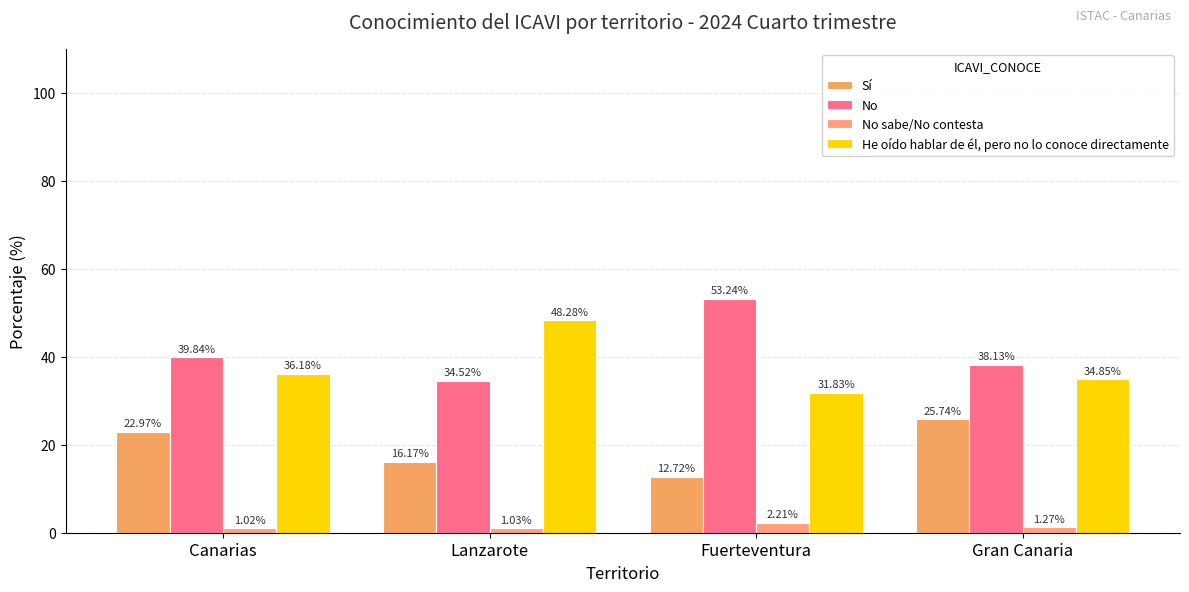

The value of He oído hablar de él, pero no lo conoce directamente at Gran Canaria is 34.9. True or false?

True